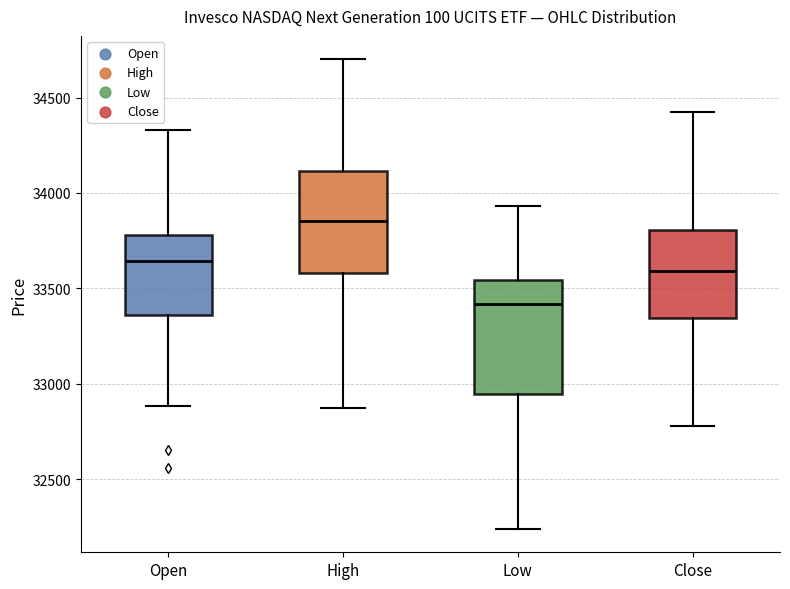

Reading left to right, transcribe this box plot: for each box, give where its median line is, the range the box spans, and where its two whiskers end, as read against the y-axis. The values are not printed on the chart, so give them approximately, as read against the axis.

Open: median 33650, box 33350 to 33800, whiskers 32900 to 34350
High: median 33850, box 33600 to 34100, whiskers 32850 to 34700
Low: median 33400, box 32950 to 33550, whiskers 32250 to 33950
Close: median 33600, box 33350 to 33800, whiskers 32800 to 34400